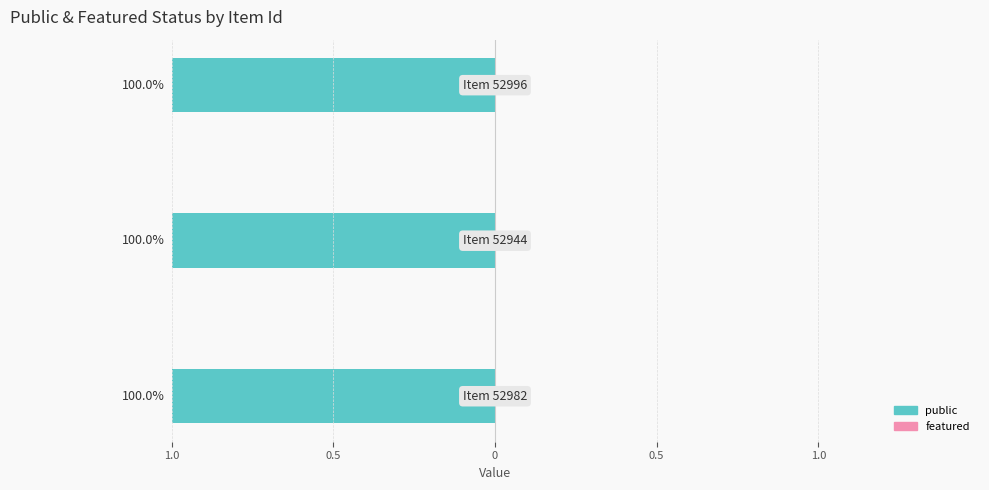

Reading left to right, list all the values displayed in this chart.

public: 1	1	1
featured: 0	0	0